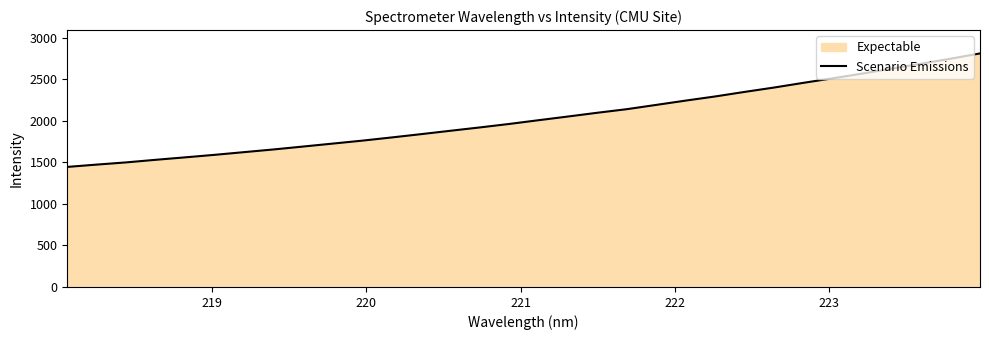

How many series are shown in this chart?

1